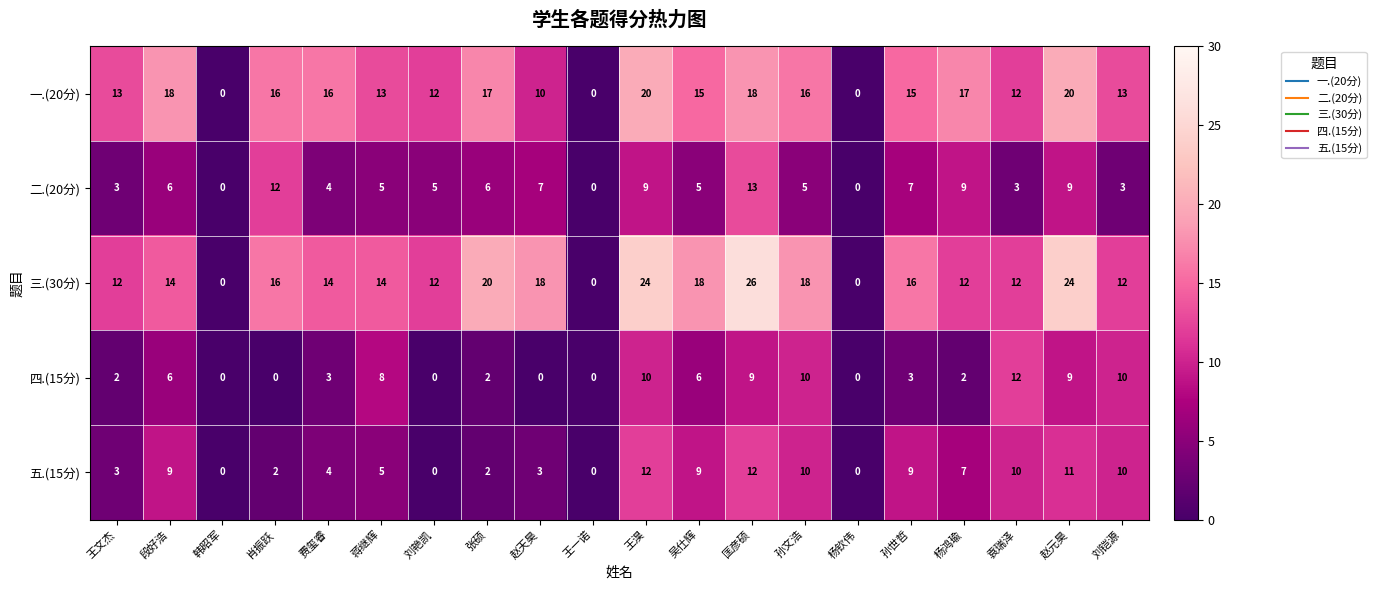

Count the number of categories in the chart.

20